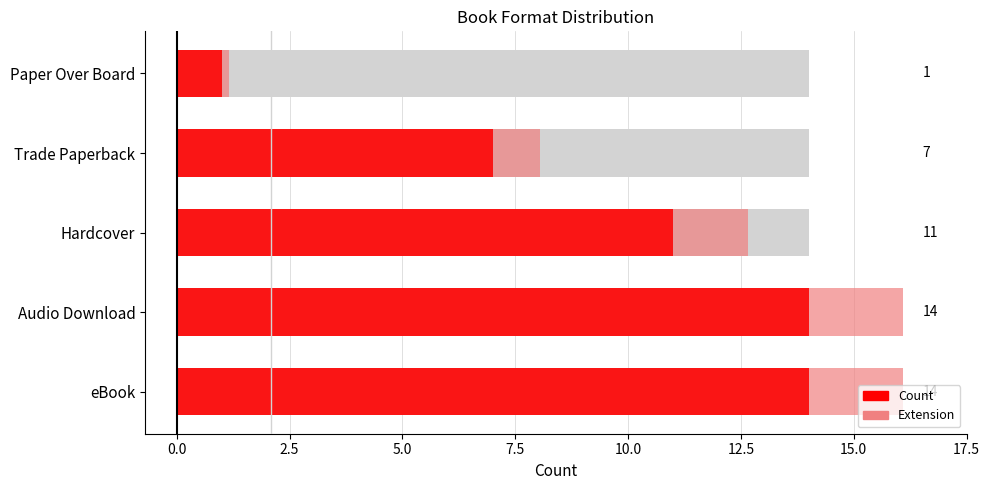

Rank the series by their maximum value, from lowest to highest.

Extension, Count